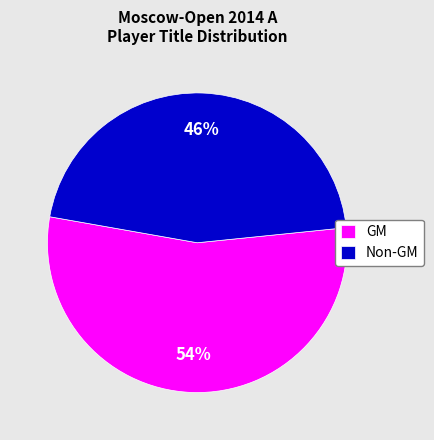

To the nearest percent, what is the combined percentage of Non-GM and GM?

100%